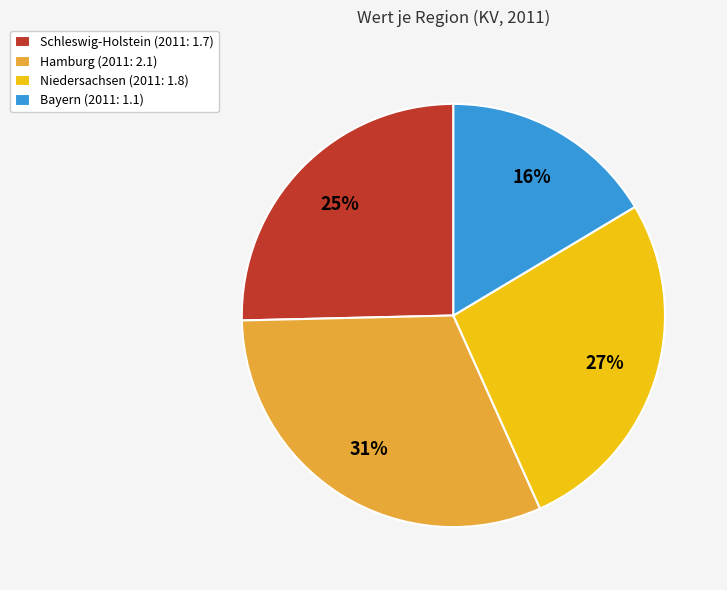

Is the sum of Hamburg (2011: 2.1) and Bayern (2011: 1.1) greater than half?

No